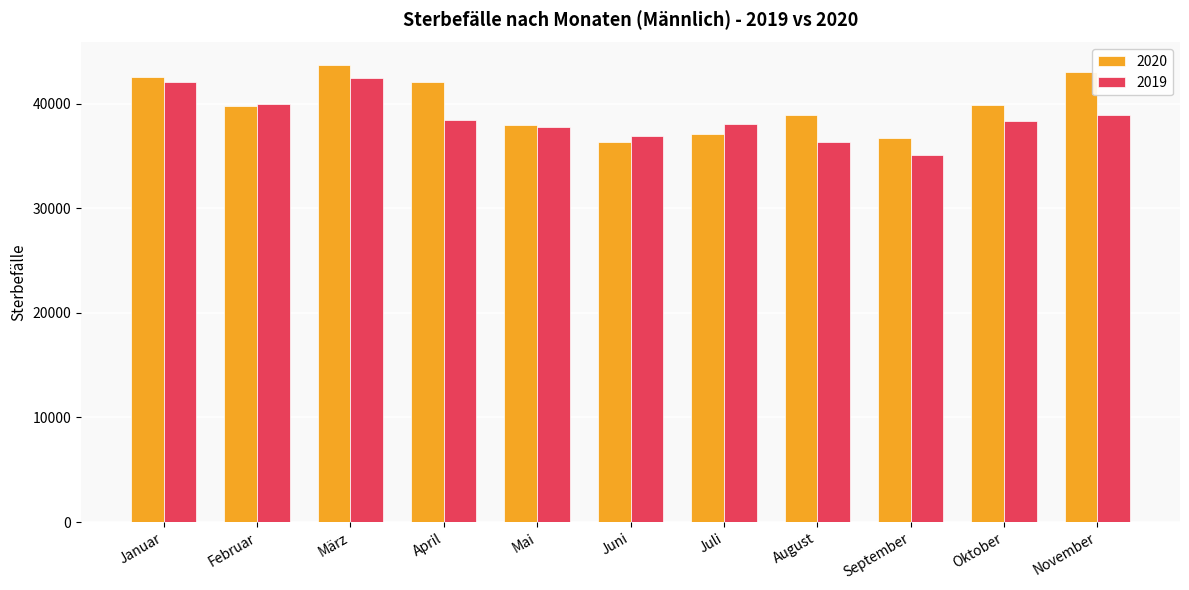

Read the 2020 value at März, to the nearest 100.

43700